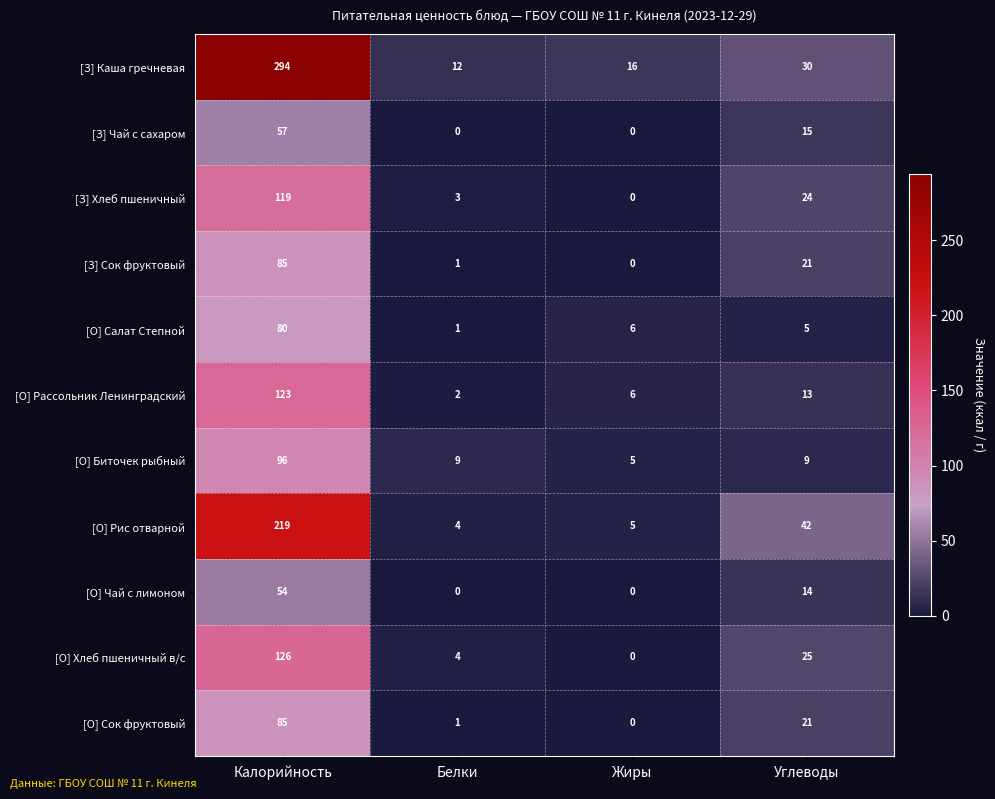

Is it true that [З] Сок фруктовый equals 2 at Белки?

False